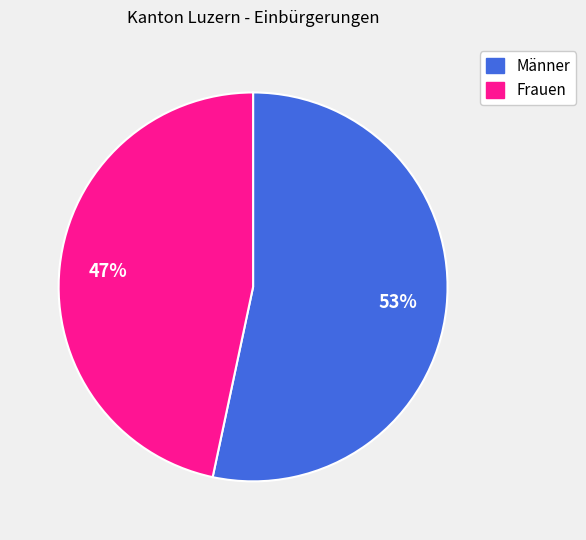

Rank the categories by value from lowest to highest.

Frauen, Männer